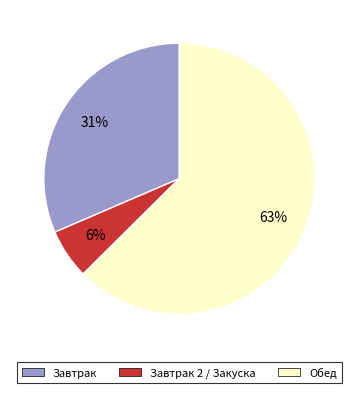

To the nearest percent, what is the difference between the largest and smallest slice percentages?

57%